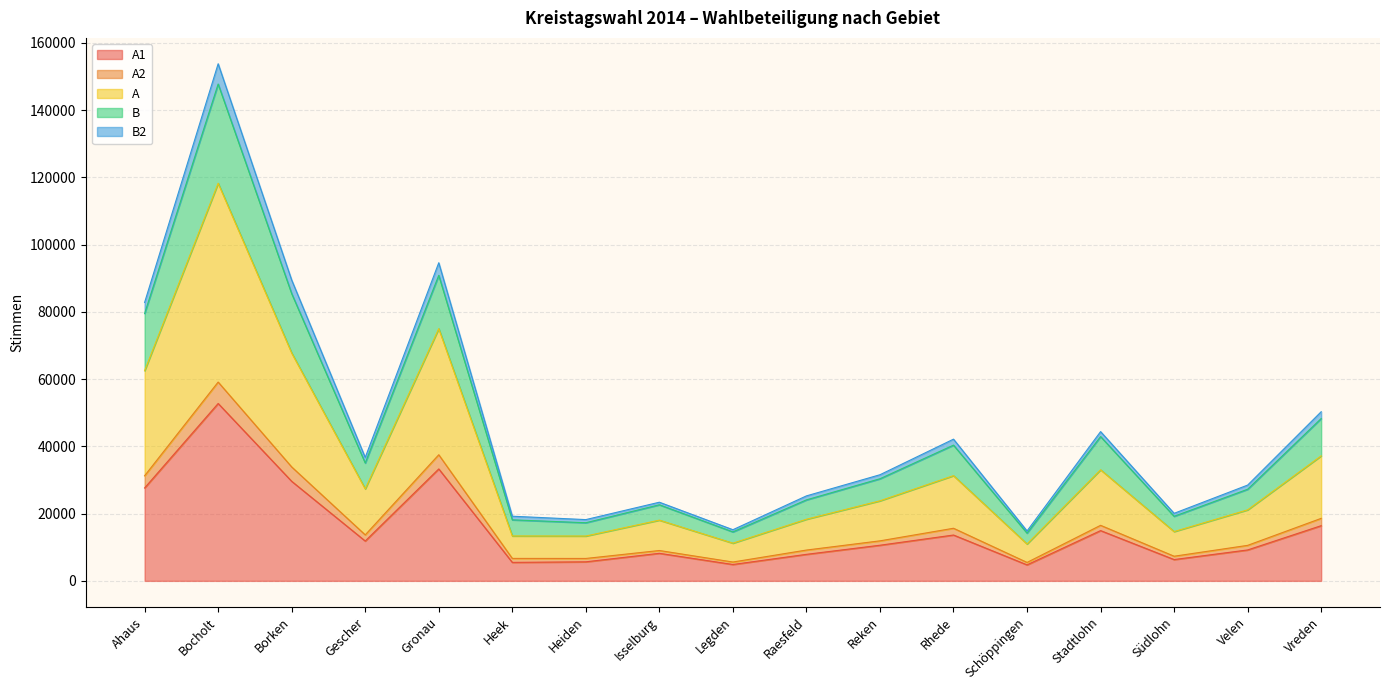

How many distinct data groups are displayed?

5